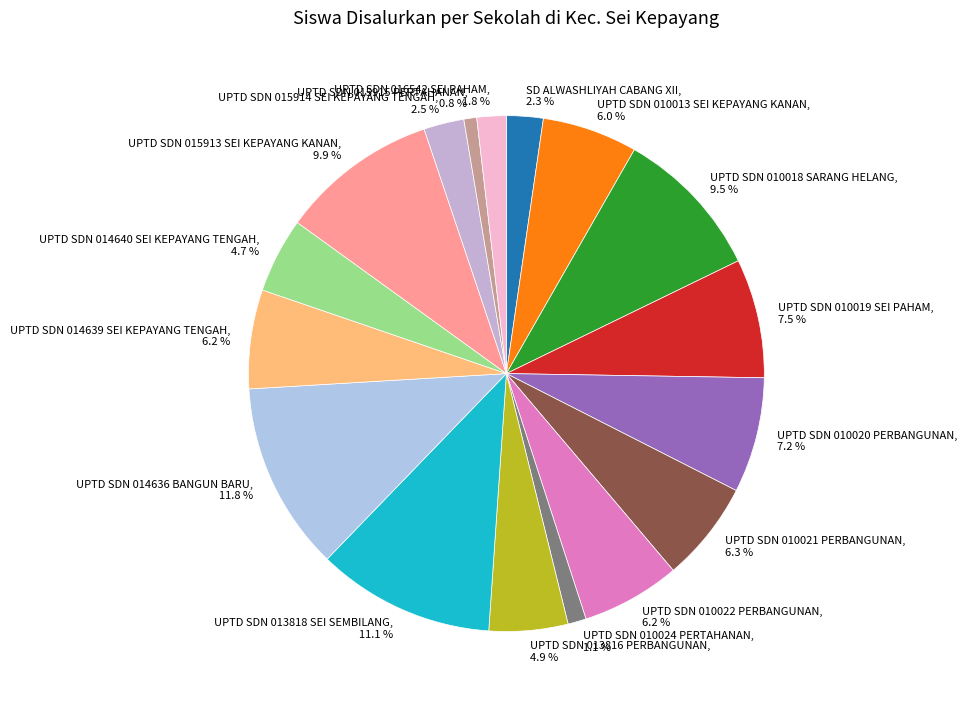

Is there a majority slice in this chart?

No